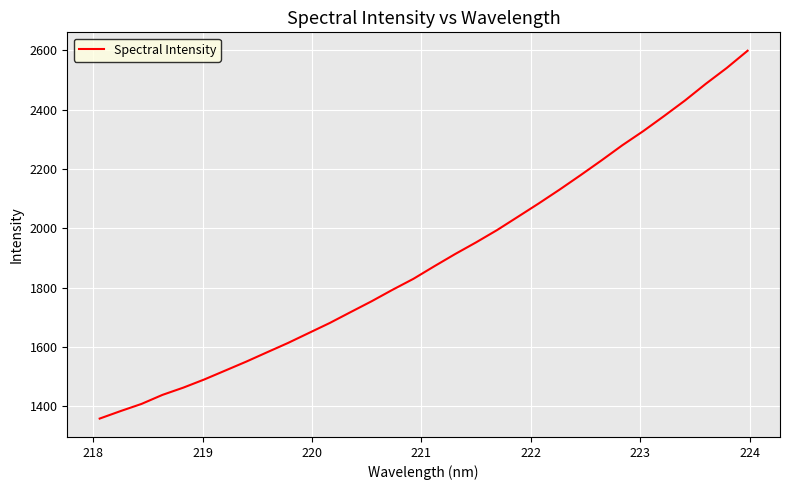

What is the smallest value displayed?

1359.2